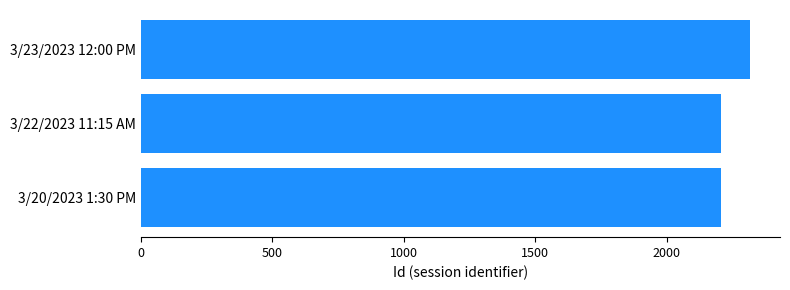

What is the maximum value shown in the chart?

2316